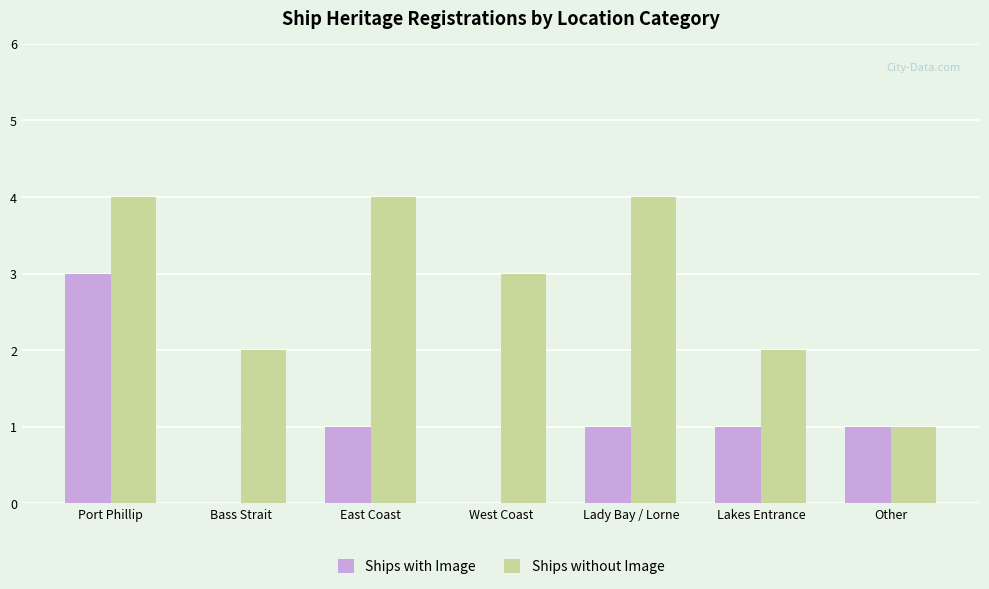

Is it true that Ships without Image equals 3 at West Coast?

True